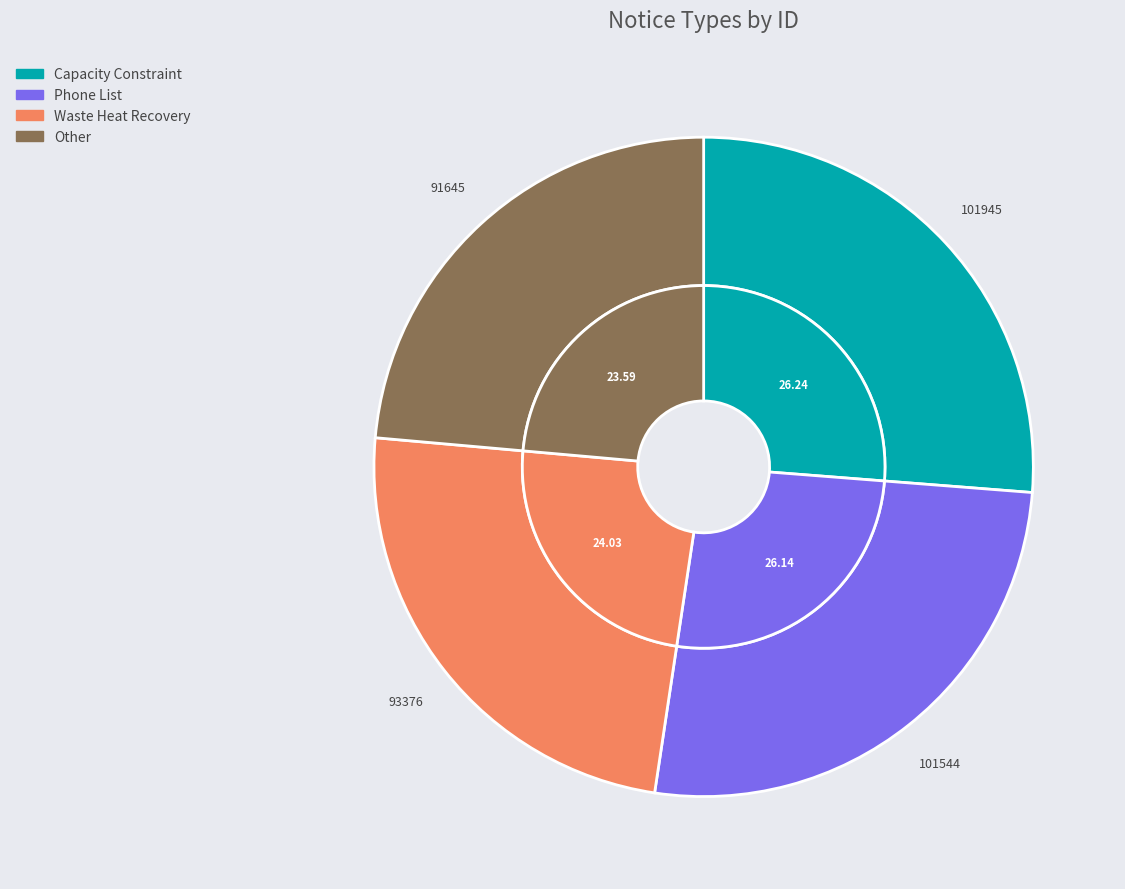

How many segments does this pie chart have?

4